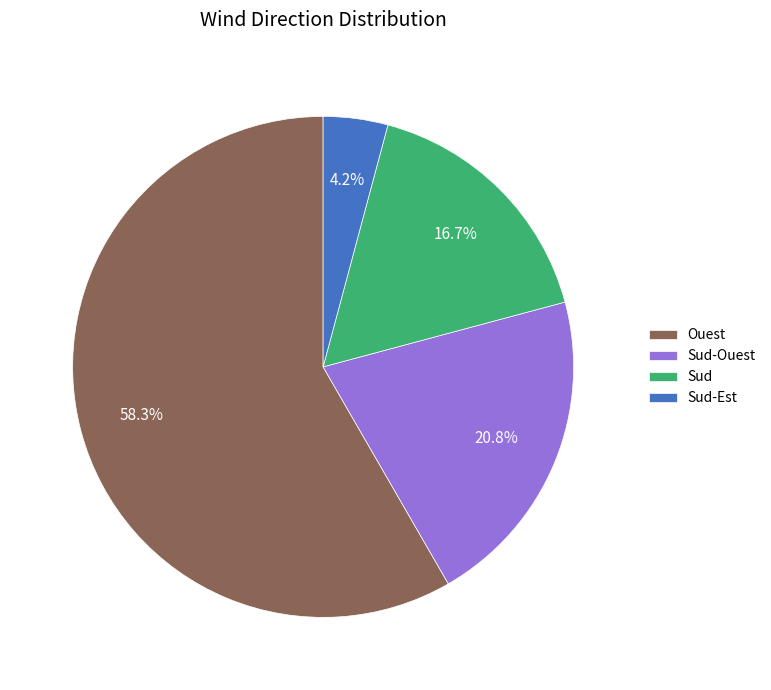

What is the smallest slice in the pie chart?

Sud-Est